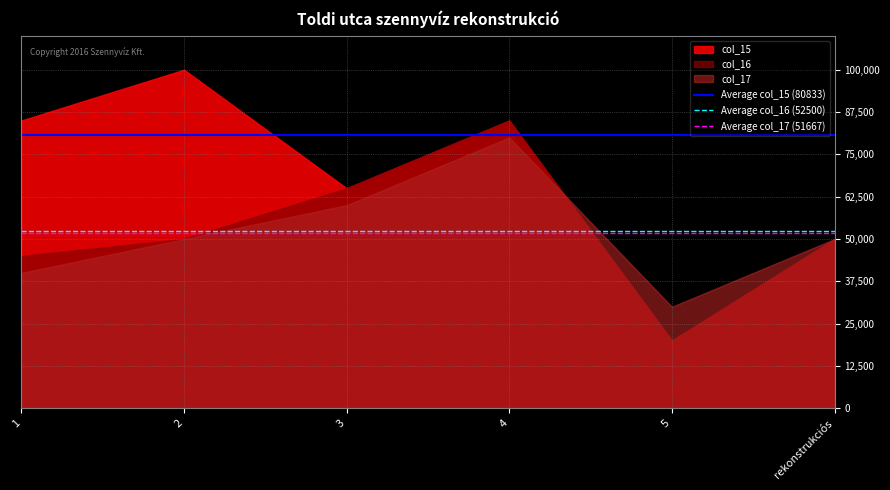

Between 1 and 2, which series saw the biggest shift?

col_15